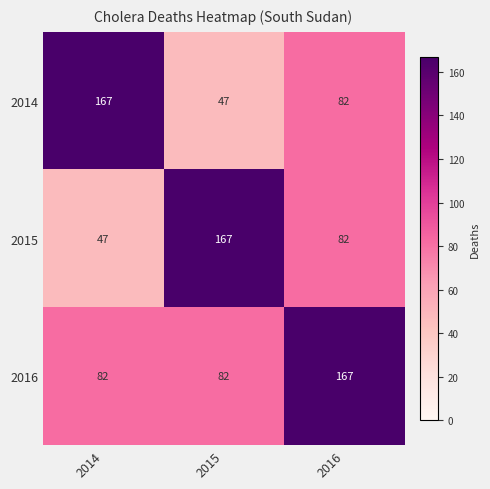

Is it true that 2016 equals 82 at 2014?

True